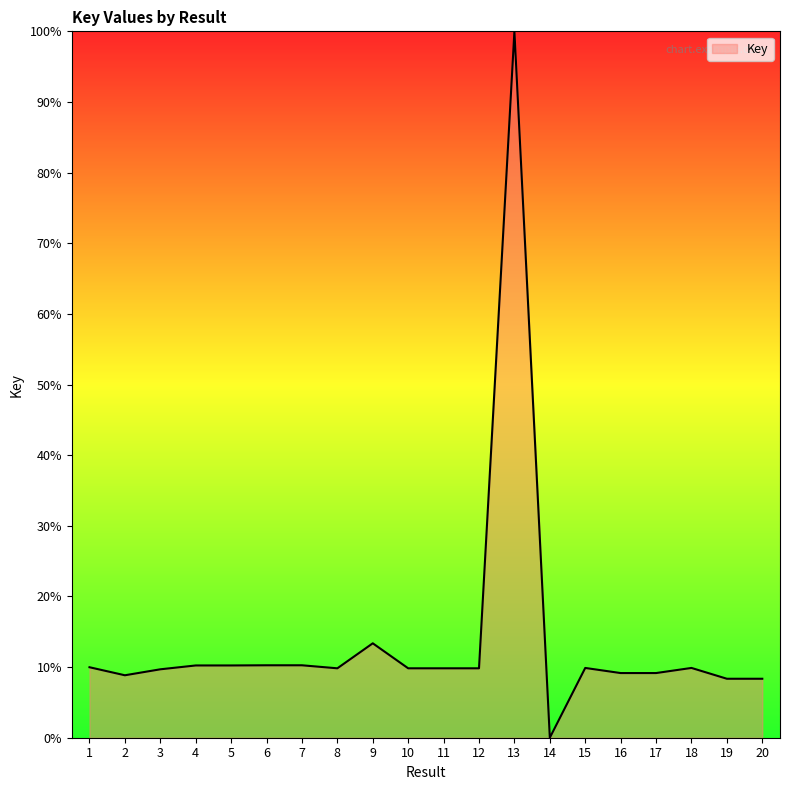

Where is the first local minimum?

2